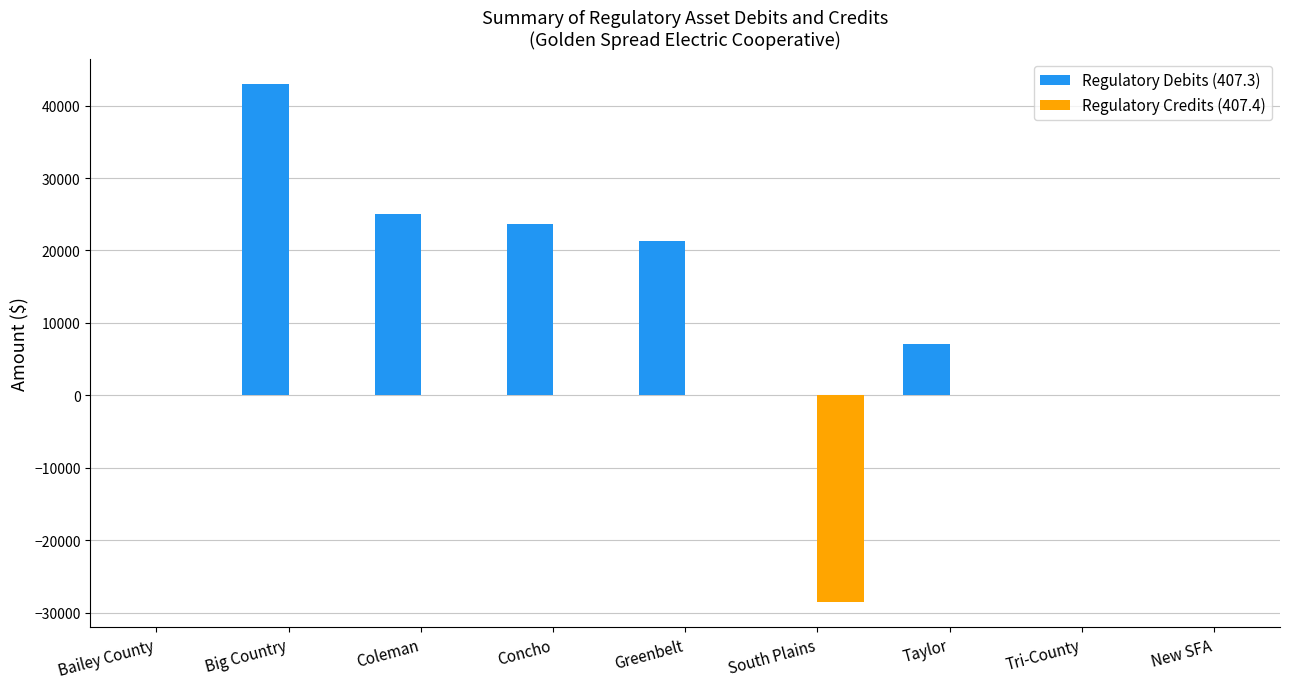

True or false: Regulatory Debits (407.3) has a value of 0.0 at New SFA.

True